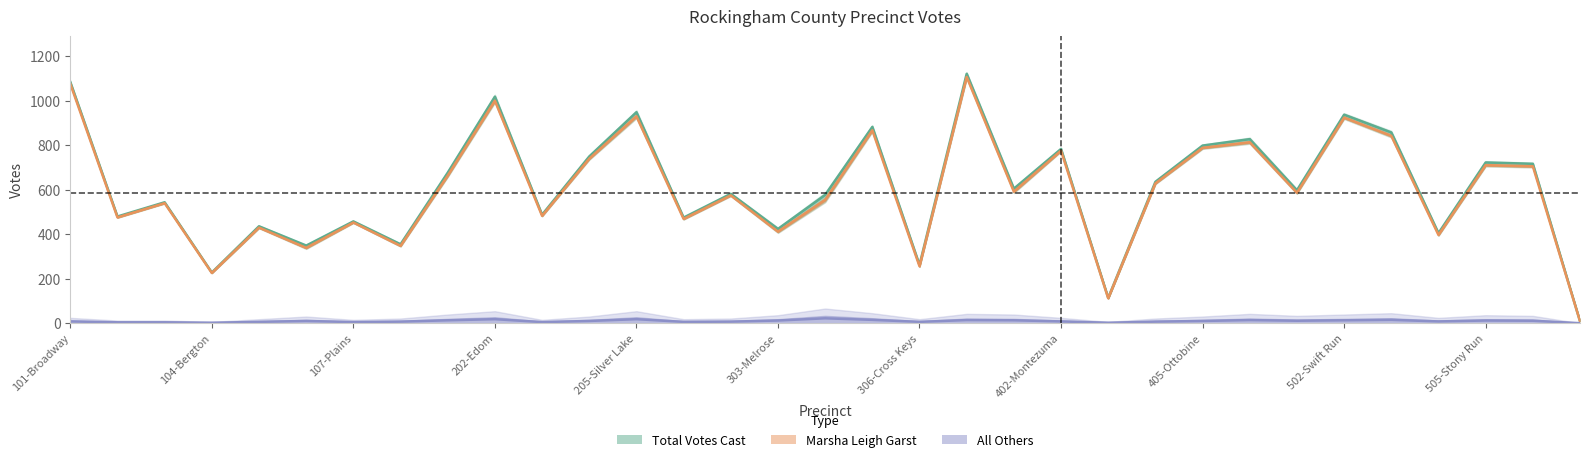

What is the value of the All Others point at the 29th from the left?

15